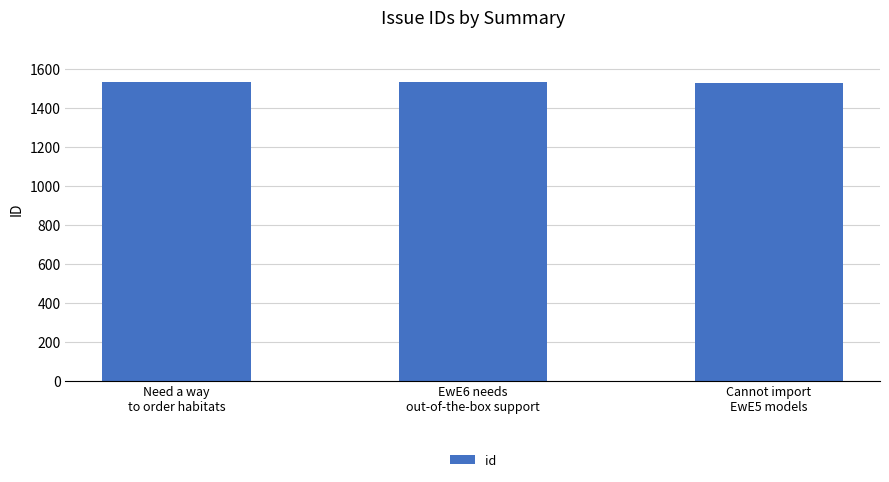

Where does the data first go above 1530?

Need a way
to order habitats